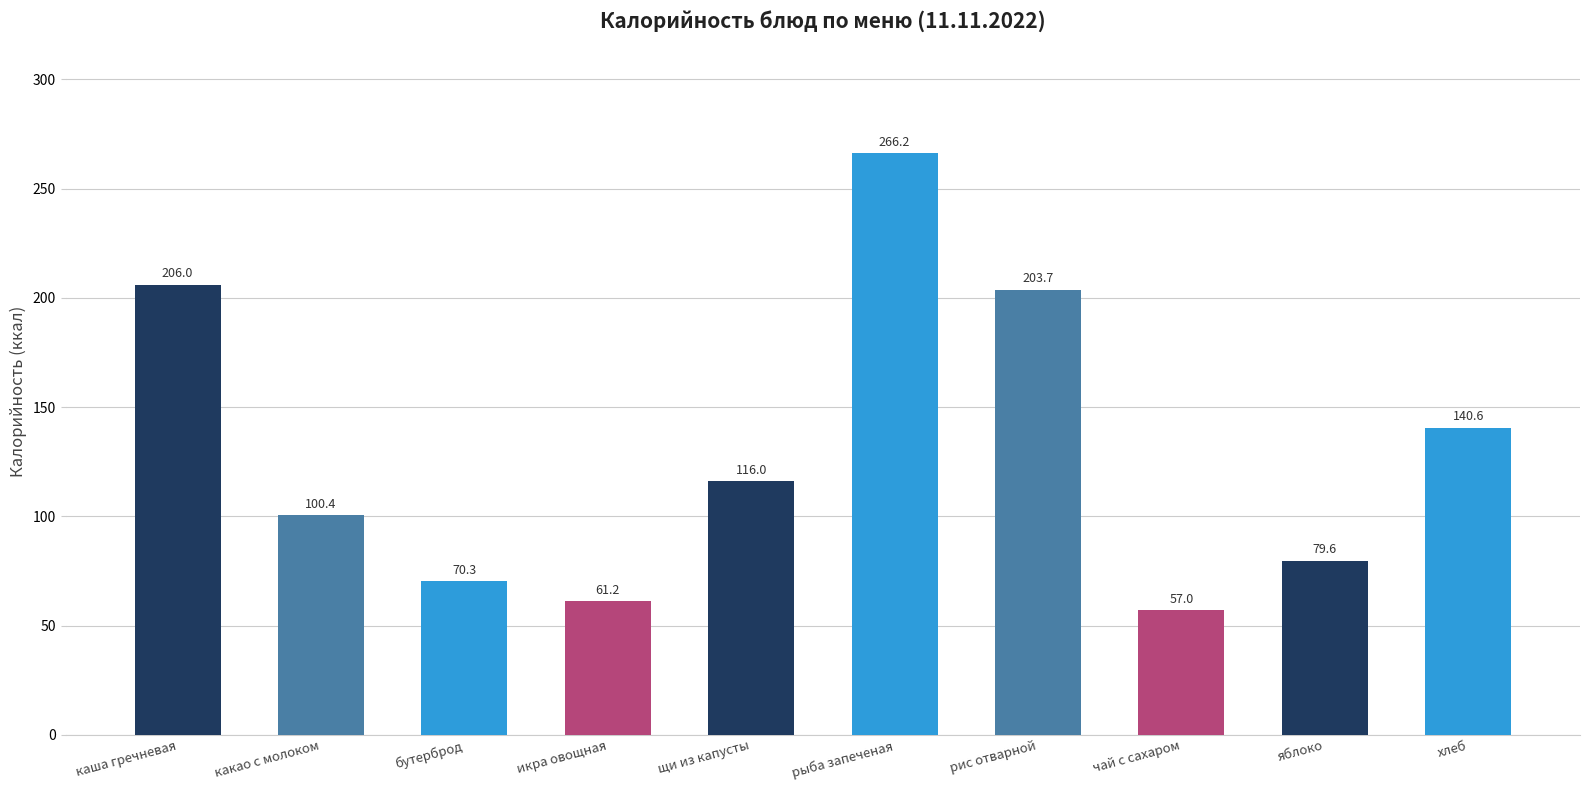

Which category has the highest value across all series?

рыба запеченая